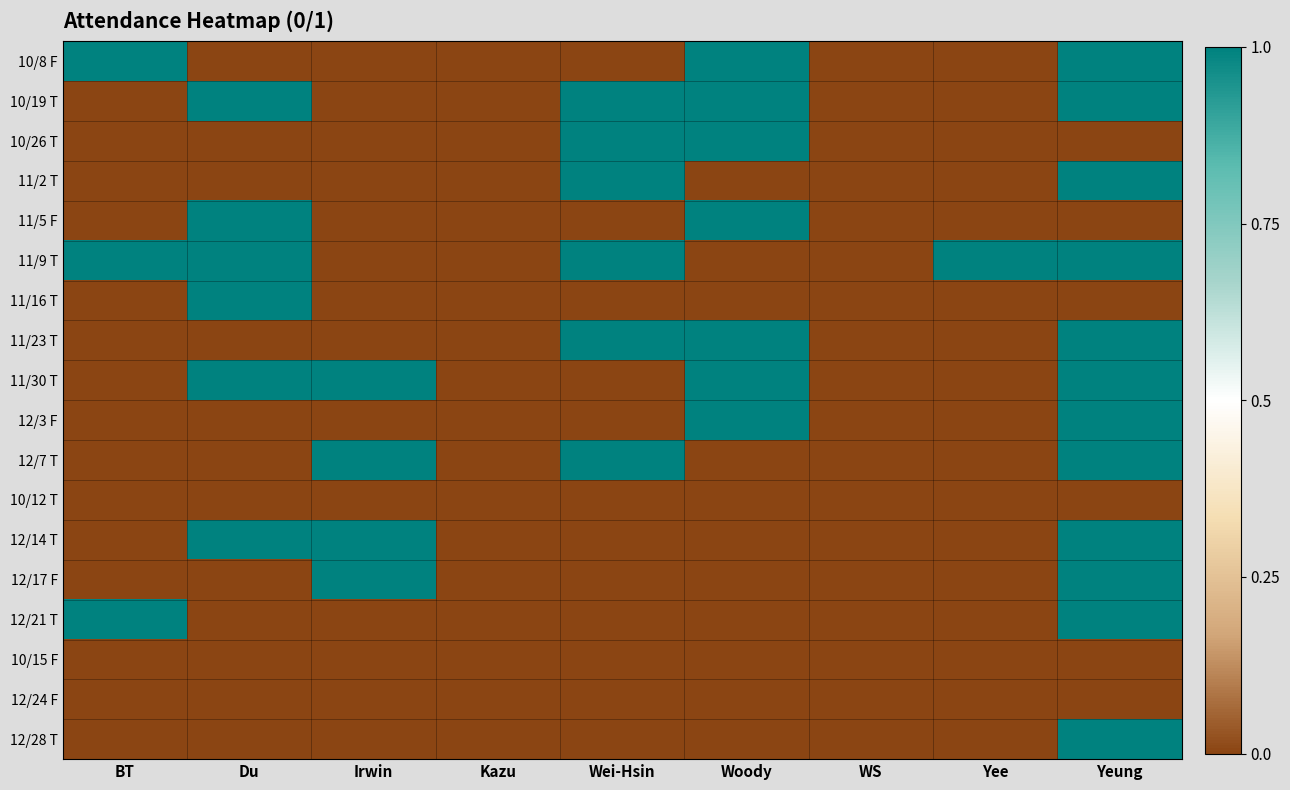

Which series has the largest total across all categories?

11/9 T